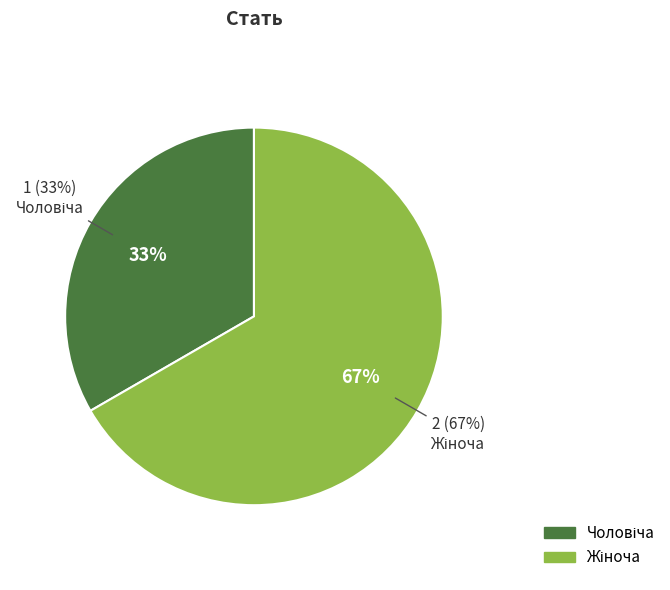

To the nearest percent, what portion does Чоловіча represent?

33%